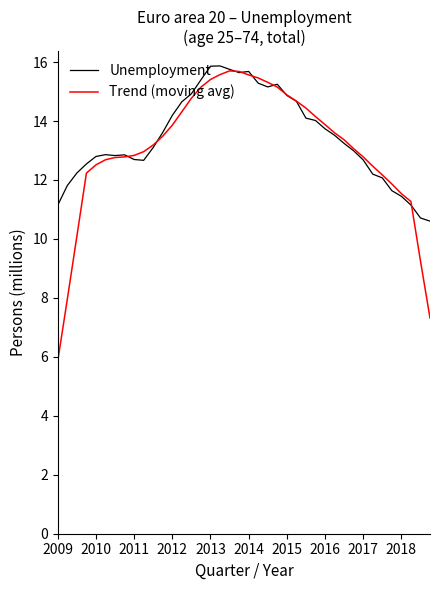

Which series has the widest spread of values?

Trend (moving avg)